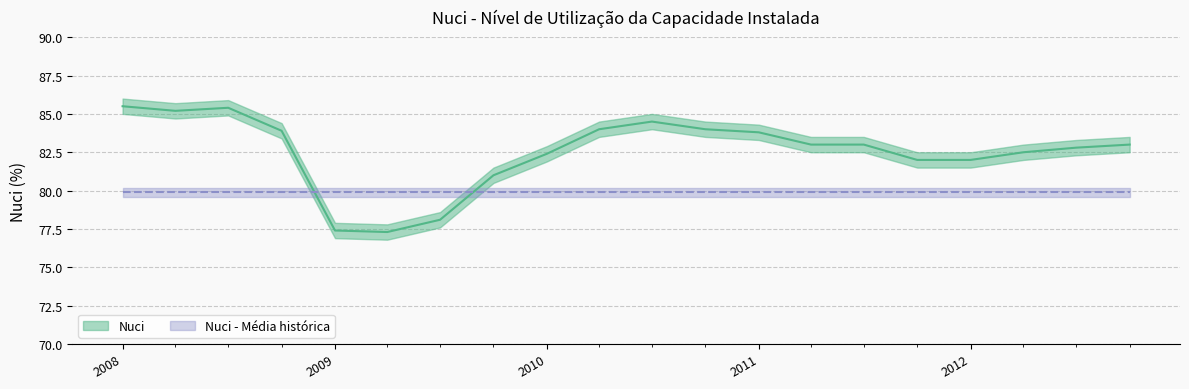

Where does the data first go above 83?

2008